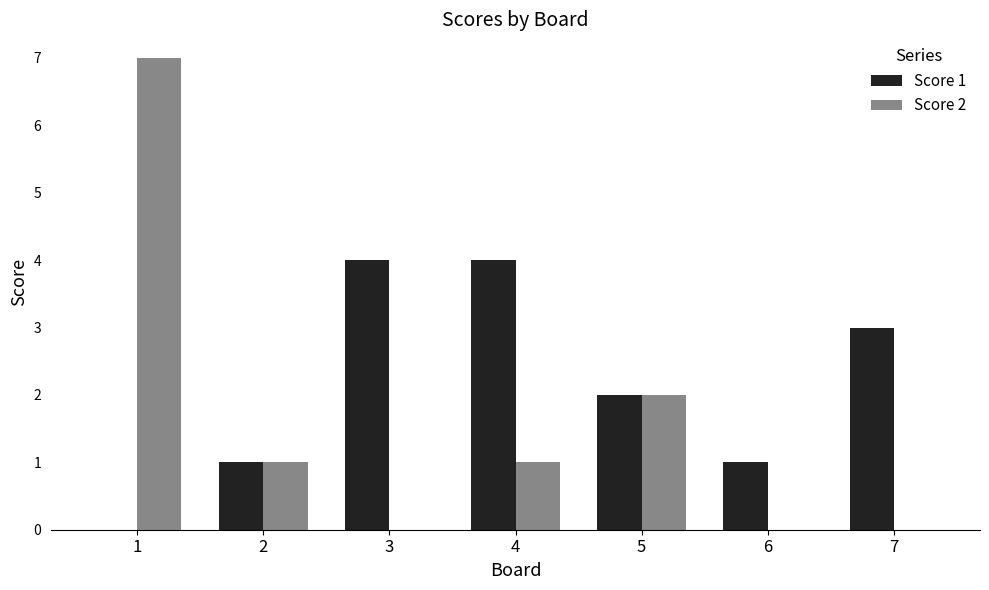

Count the number of categories in the chart.

7